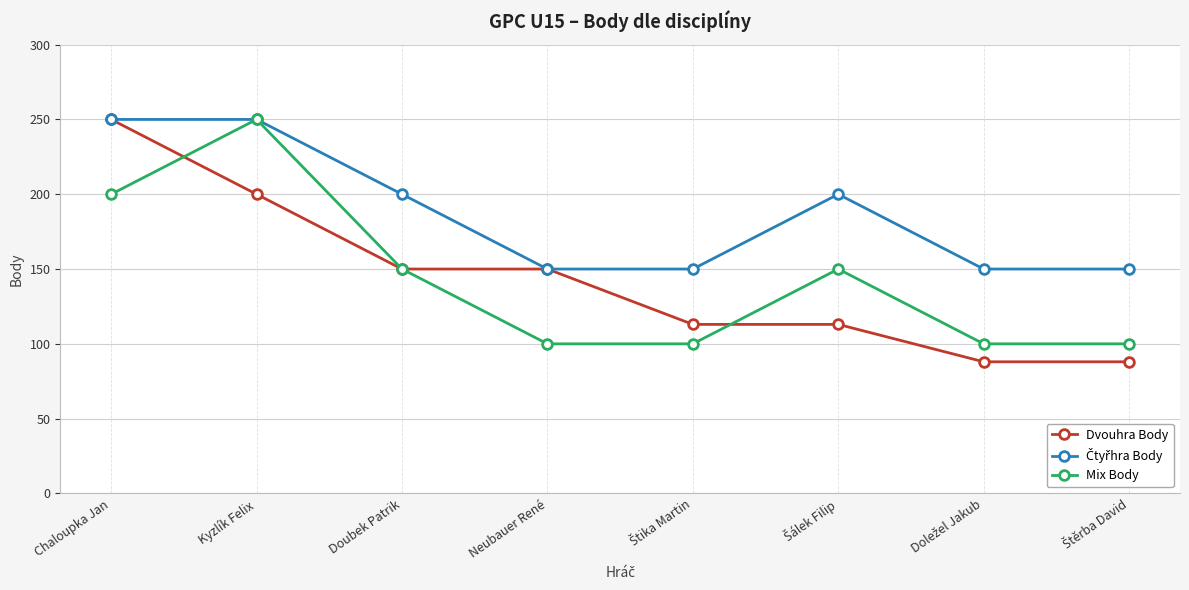

The Dvouhra Body series shows 250 at Doubek Patrik. True or false?

False